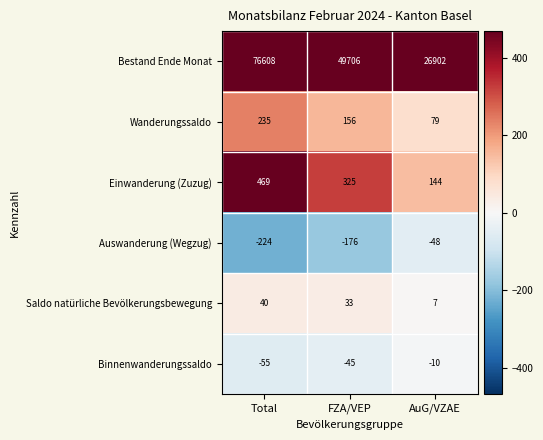

How many Auswanderung (Wegzug) values are between -224 and -48?

3